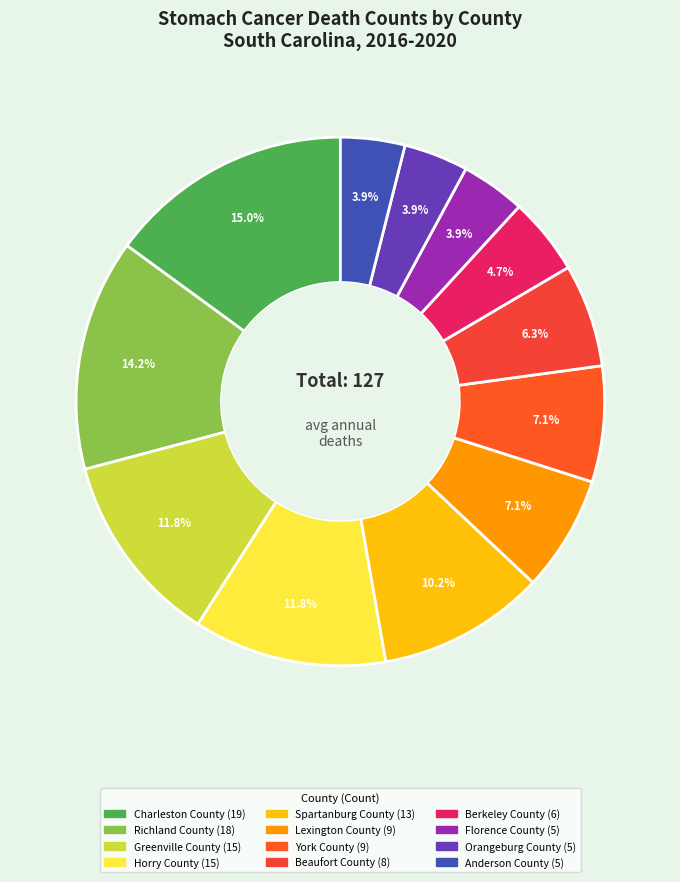

Which category has the smallest portion of the pie?

Florence County